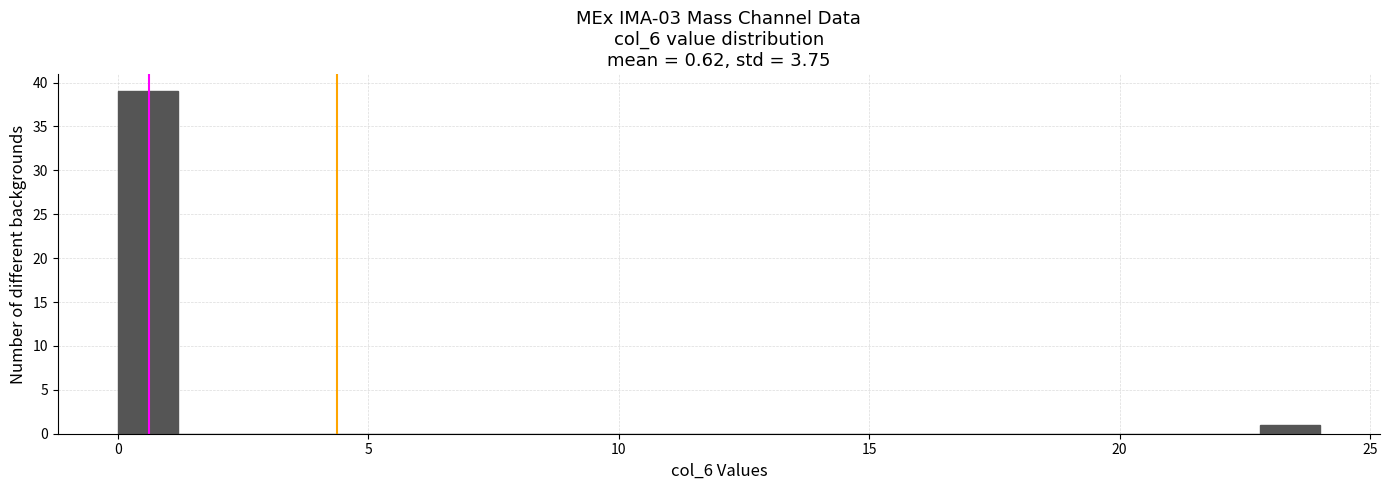

Around what value on the x-axis is the tallest bar? Give the approximate position of its centre, as read against the axis.

0.5